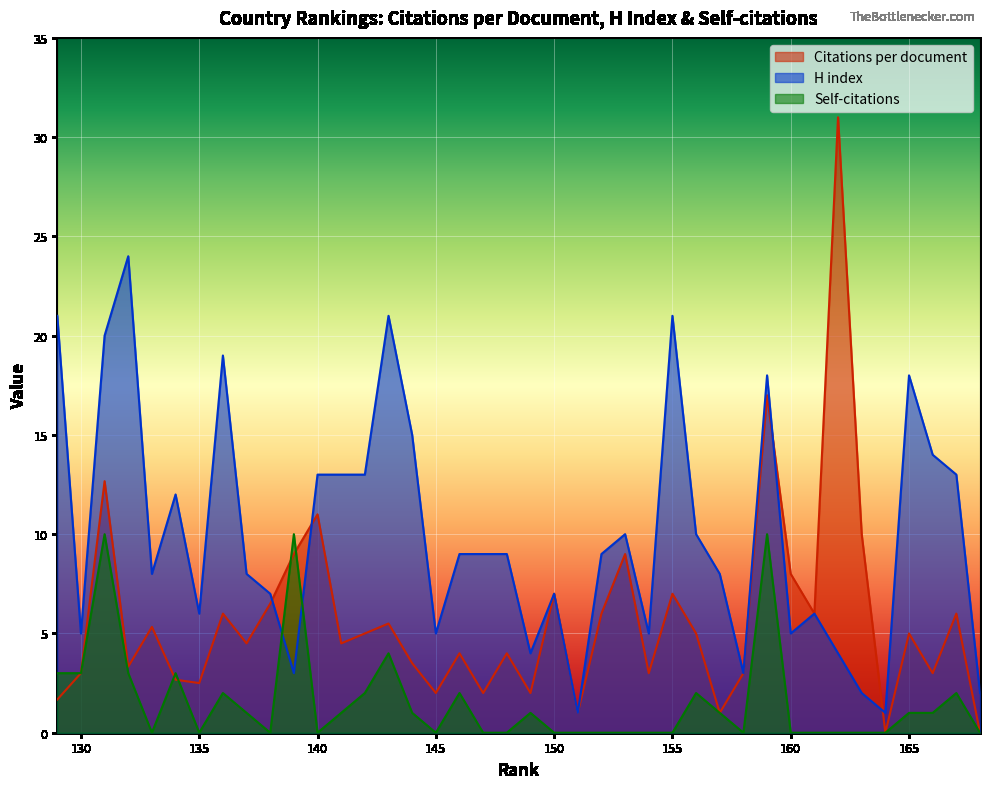

Count the number of categories in the chart.

40